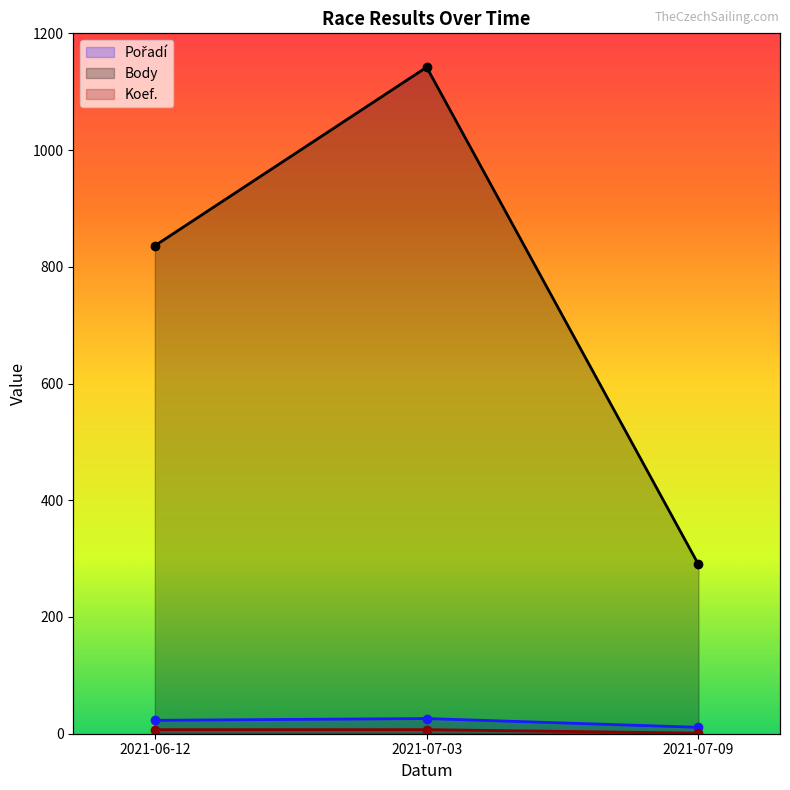

Does the chart display data point markers on the line(s)?

Yes